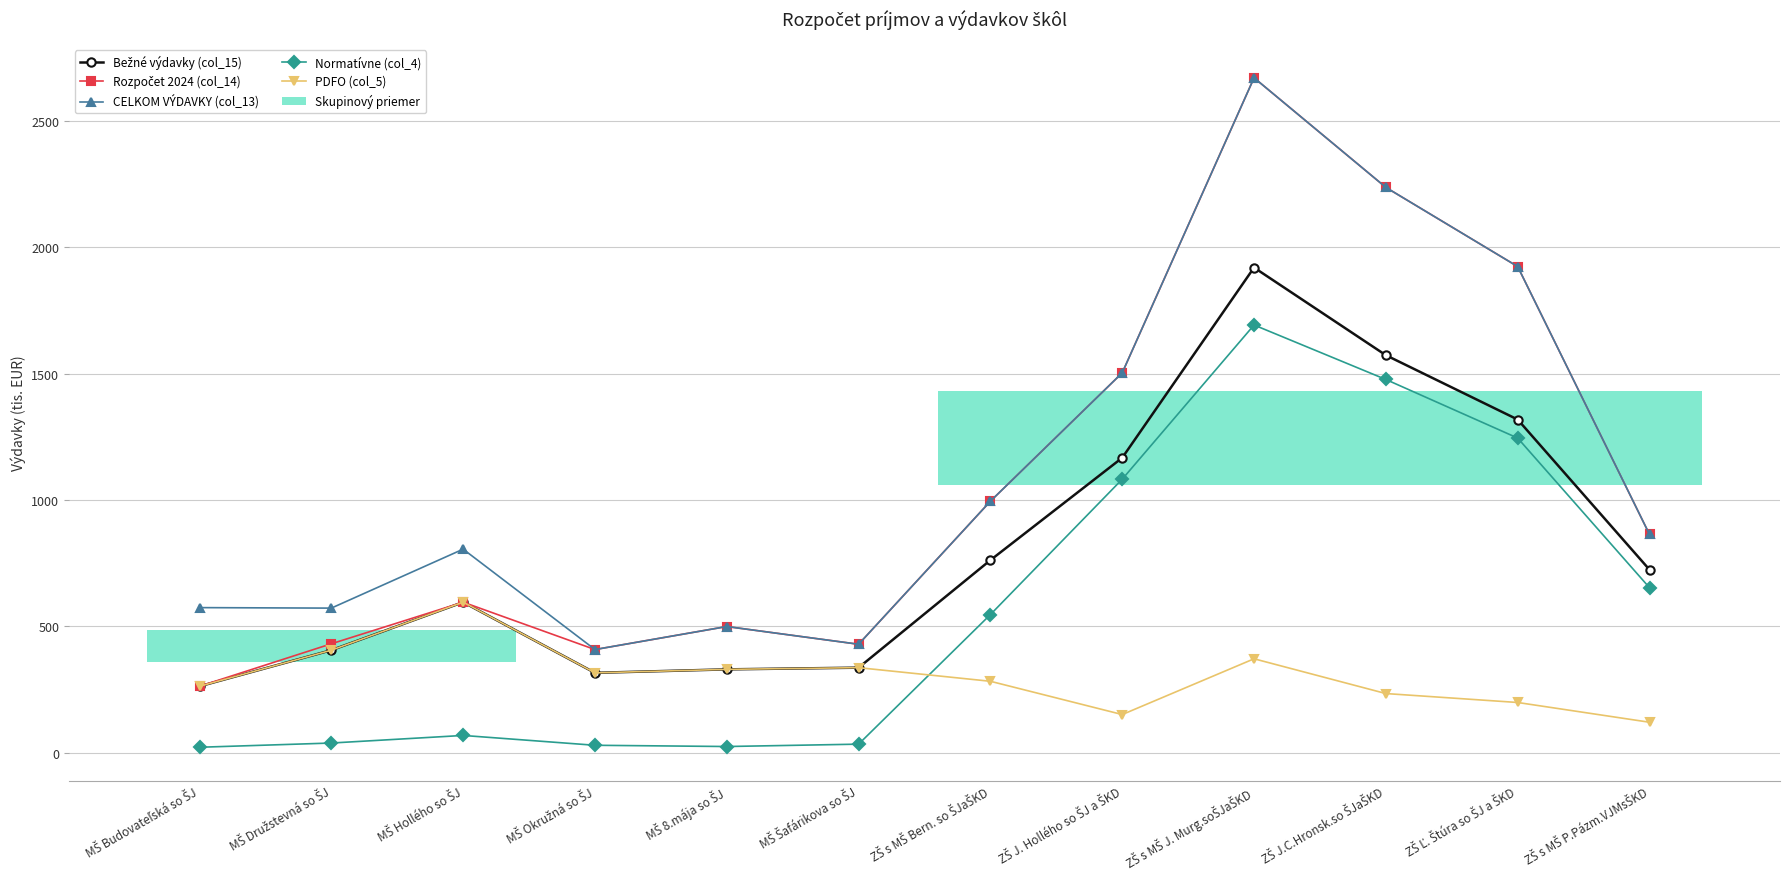

At how many categories does at least one series exceed 1631?

3